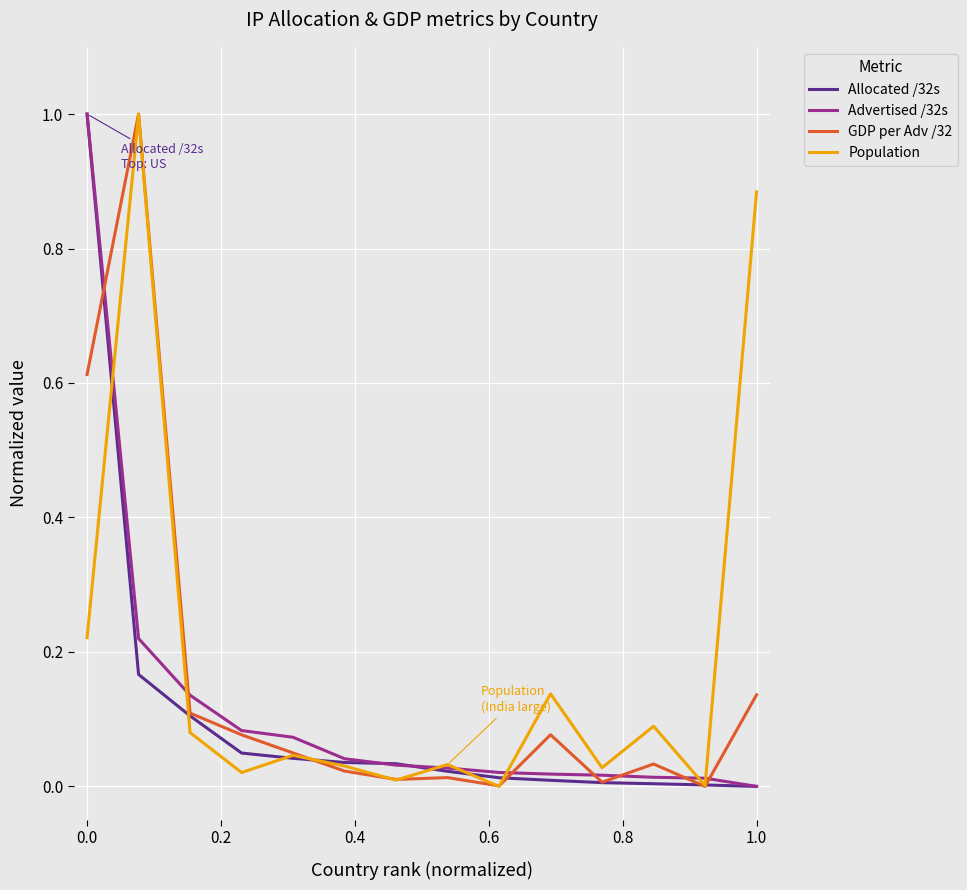

Is this an area chart (filled region under the line)?

No